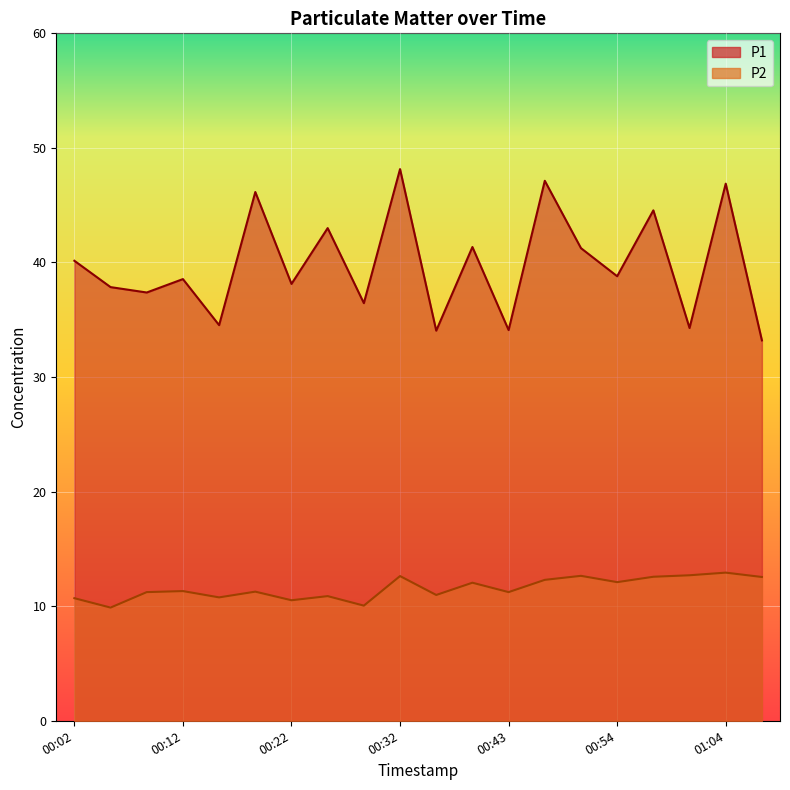

What value does the P1 series have at 00:58?

44.5